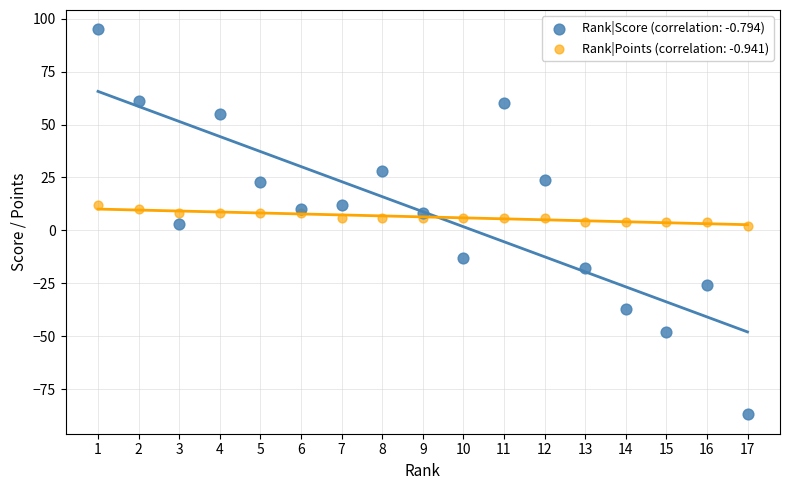

Which series has the largest Y range (max minus min)?

Rank|Score (correlation: -0.794)